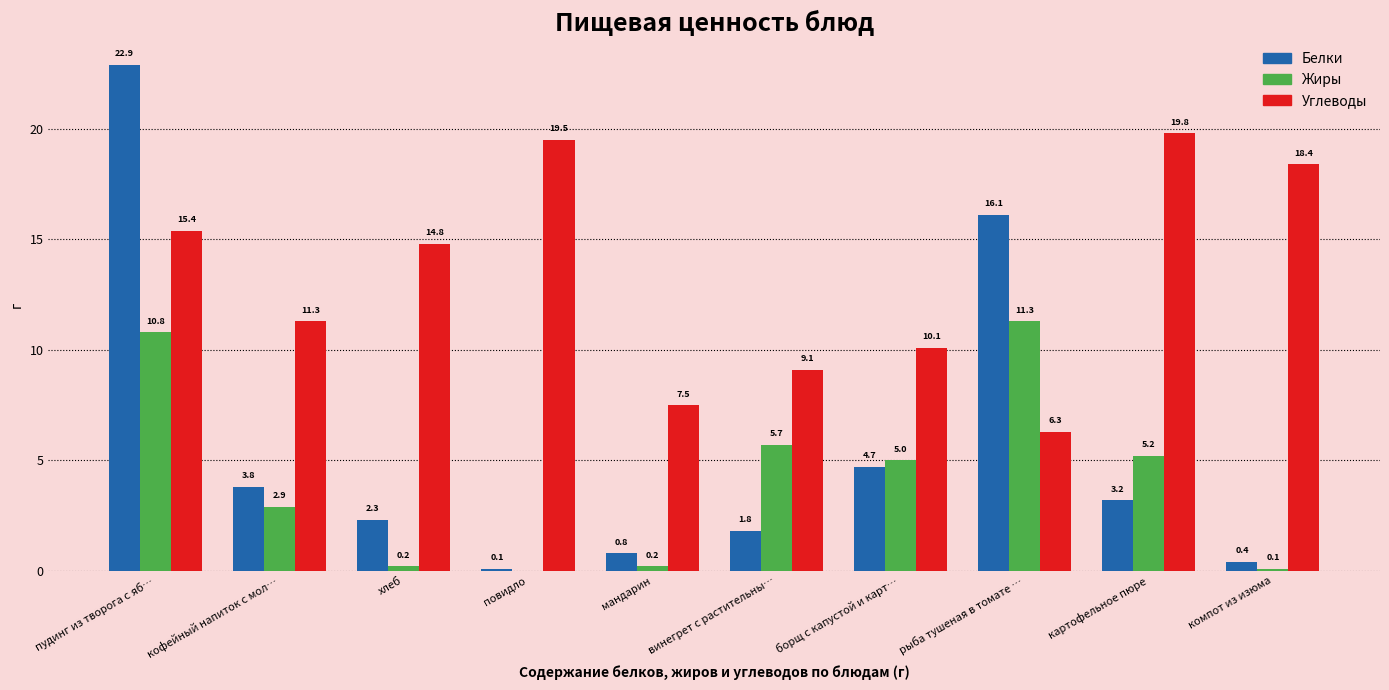

Reading left to right, what are all the values shown in this chart?

Белки: 22.9	3.8	2.3	0.1	0.8	1.8	4.7	16.1	3.2	0.4
Жиры: 10.8	2.9	0.2	0.0	0.2	5.7	5.0	11.3	5.2	0.1
Углеводы: 15.4	11.3	14.8	19.5	7.5	9.1	10.1	6.3	19.8	18.4